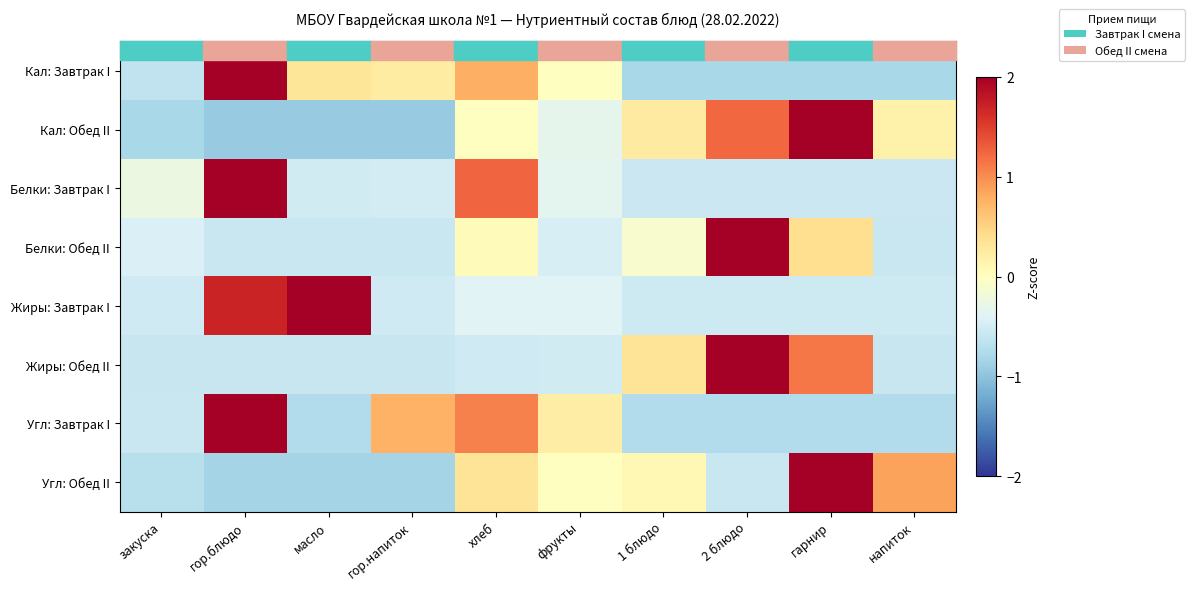

The value of Угл: Обед II at гарнир is 2.5. True or false?

True